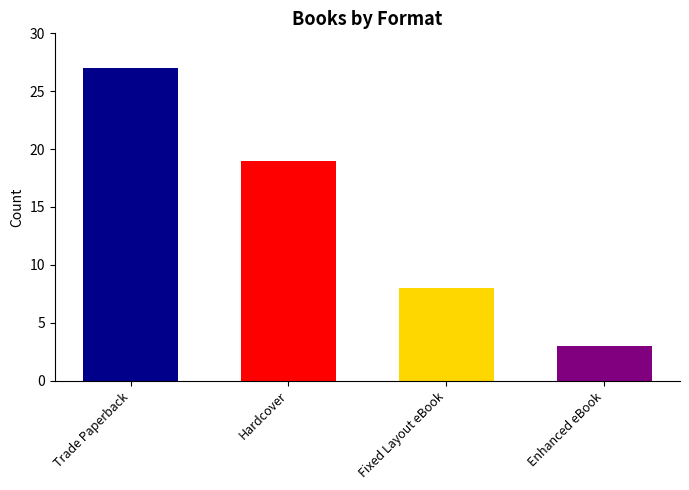

Reading left to right, list all the values displayed in this chart.

Trade Paperback=27	Hardcover=19	Fixed Layout eBook=8	Enhanced eBook=3